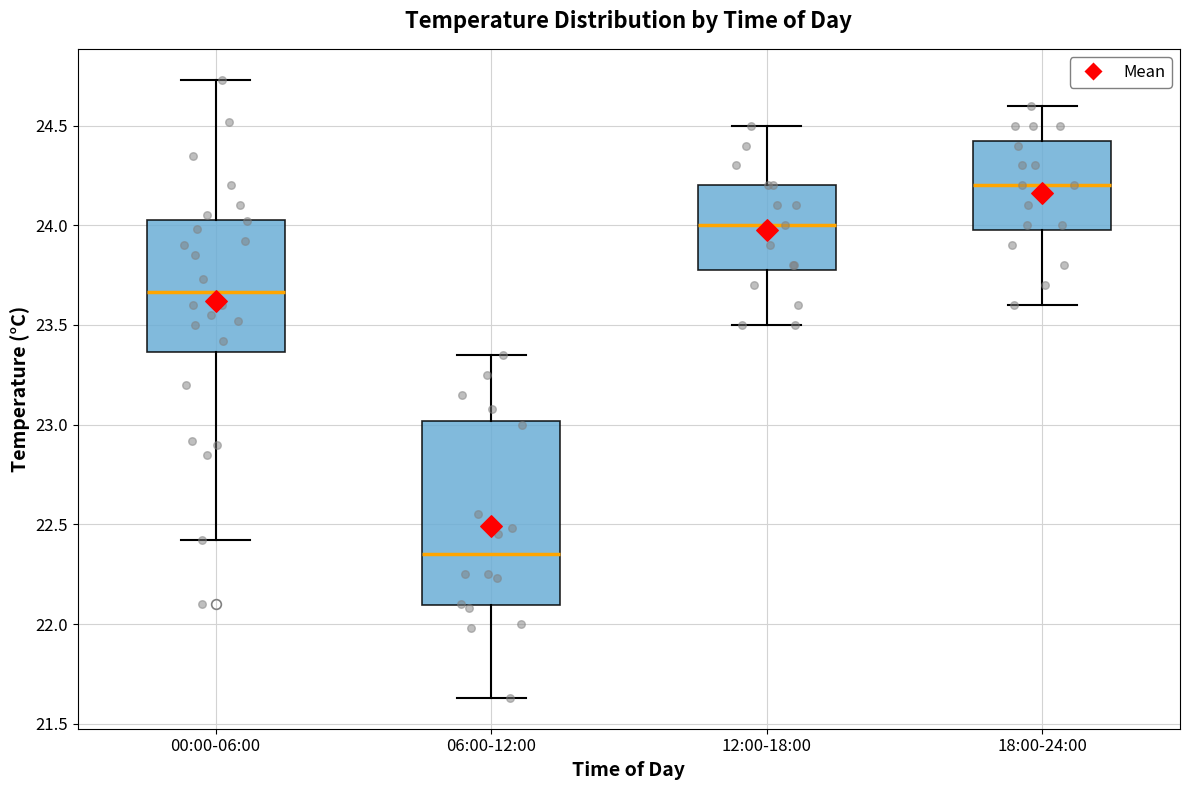

Where does the upper whisker of the box for 12:00-18:00 end on the y-axis? The values are not printed on the chart, so give them approximately, as read against the axis.

24.50